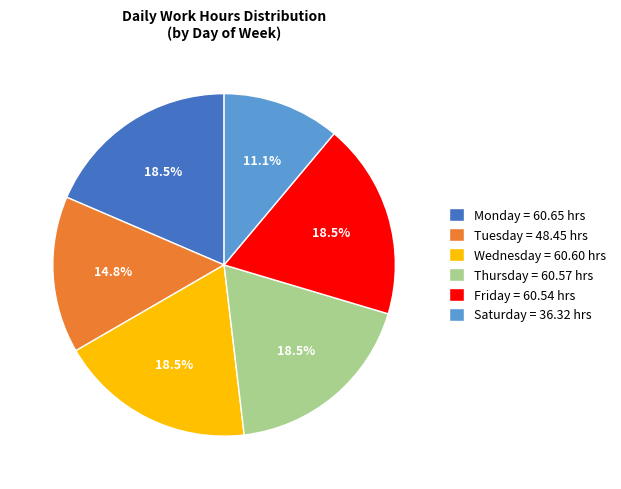

Count the number of slices in the pie.

6